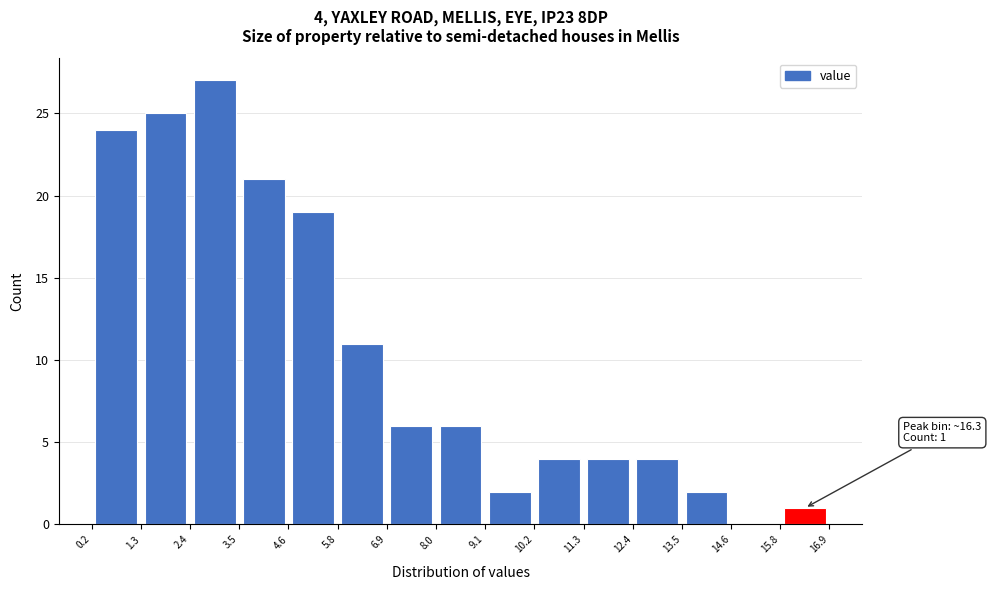

Which range on the x-axis has the tallest bar?

2.4 to 3.5